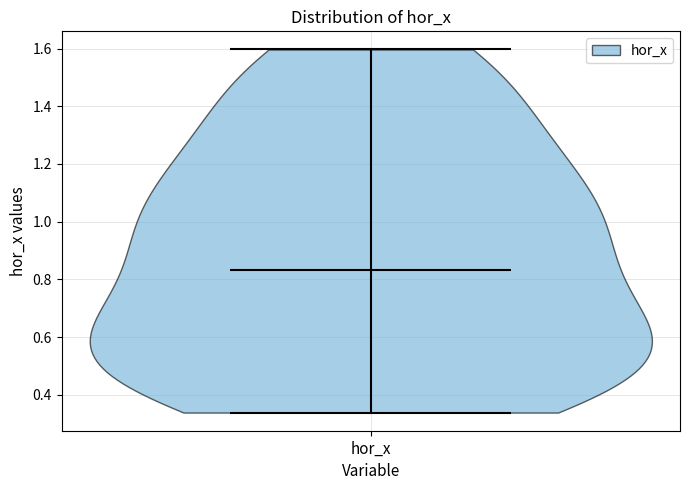

Read this violin plot against the y-axis: where its median line is, and the lowest and highest points the violin reaches. The values are not printed on the chart, so give them approximately, as read against the axis.

median line 0.84, lowest point 0.34, highest point 1.60